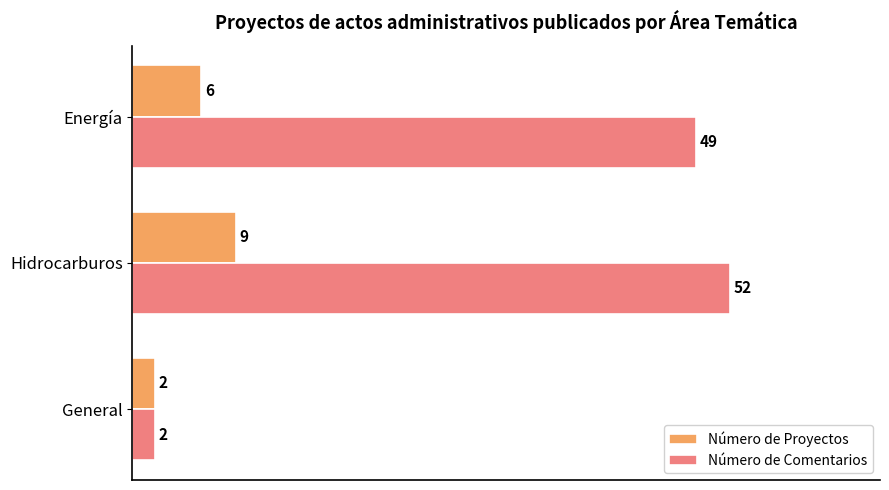

What is the average value of the Número de Proyectos series?

6